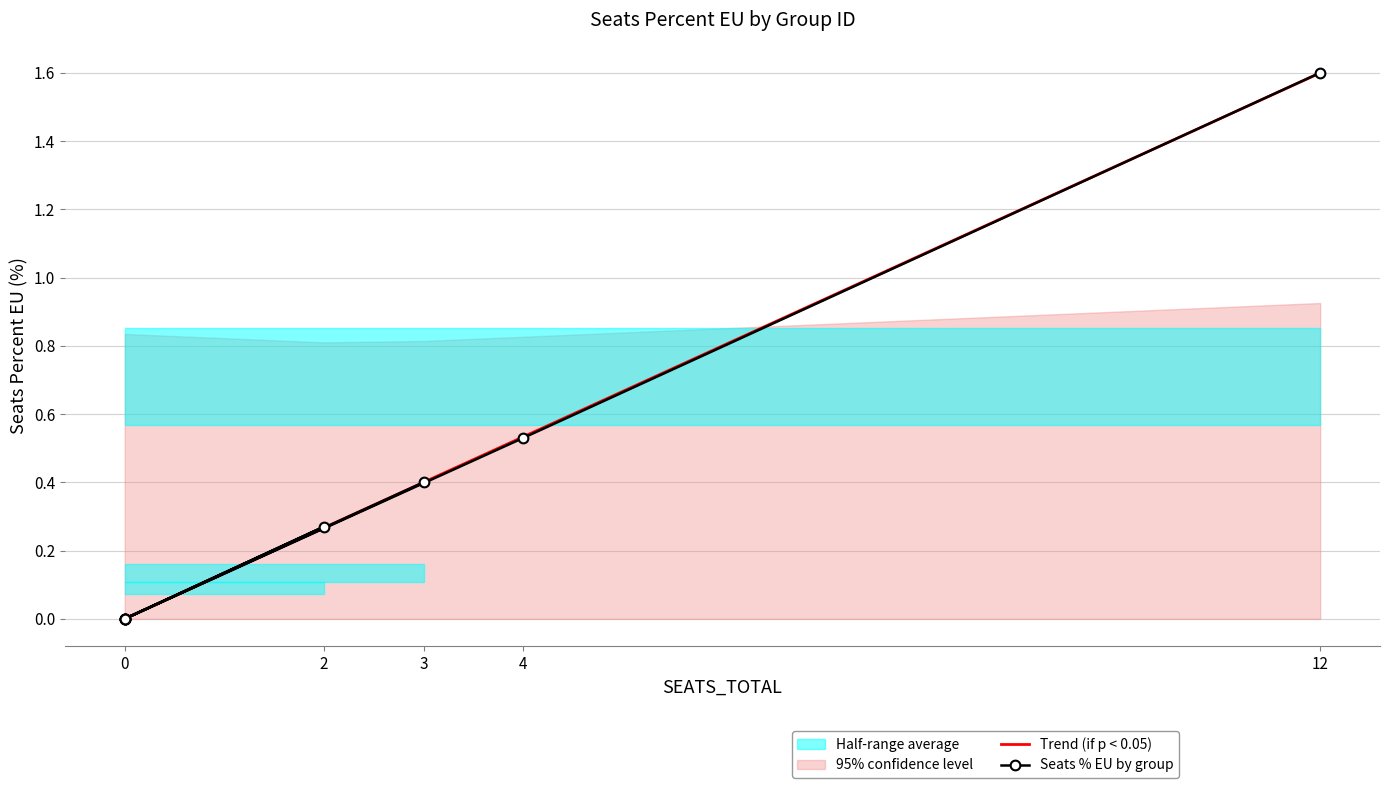

Which series has the largest range (max minus min)?

Seats % EU by group